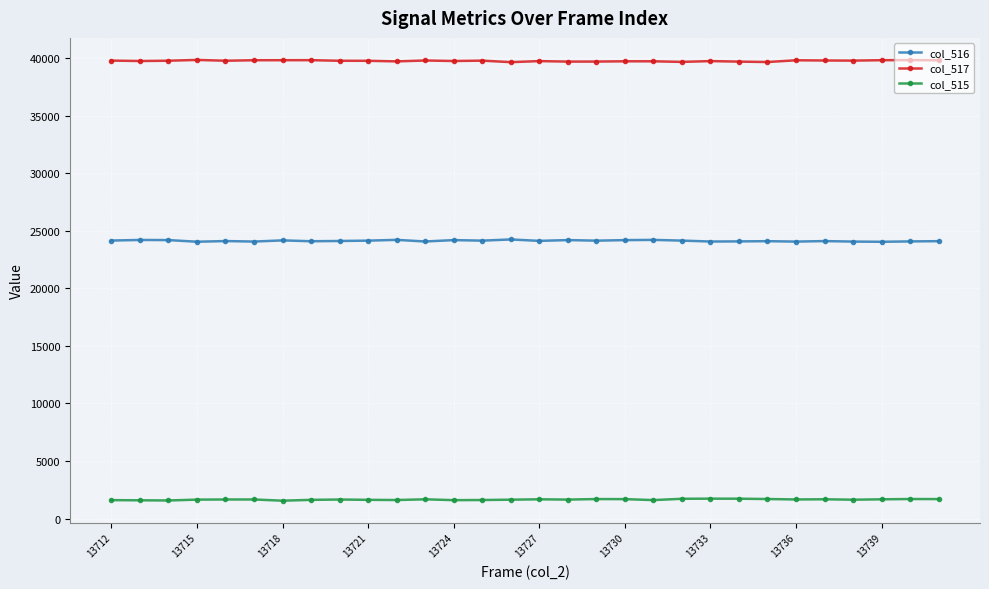

What is the average value of the col_515 series?

1652